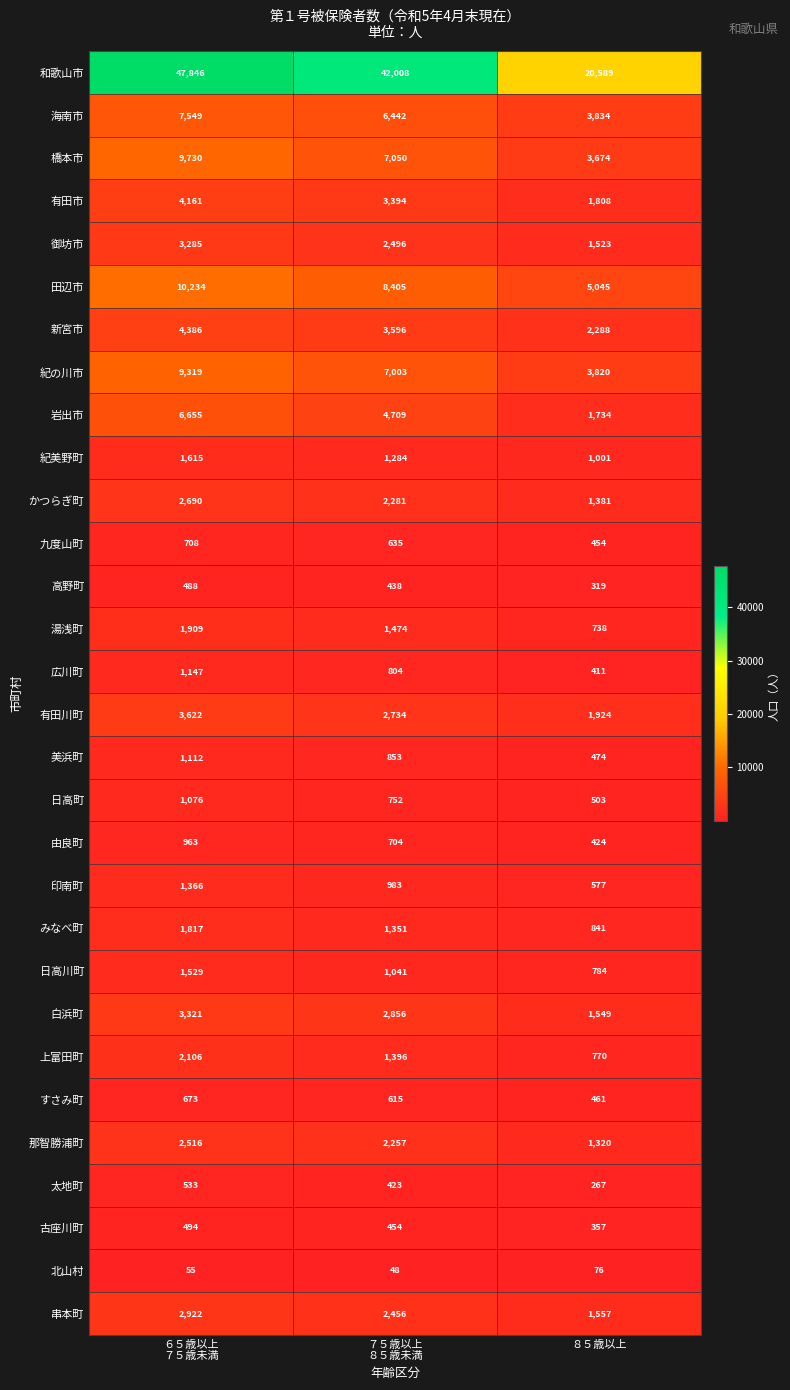

At how many categories does at least one series exceed 39846?

2